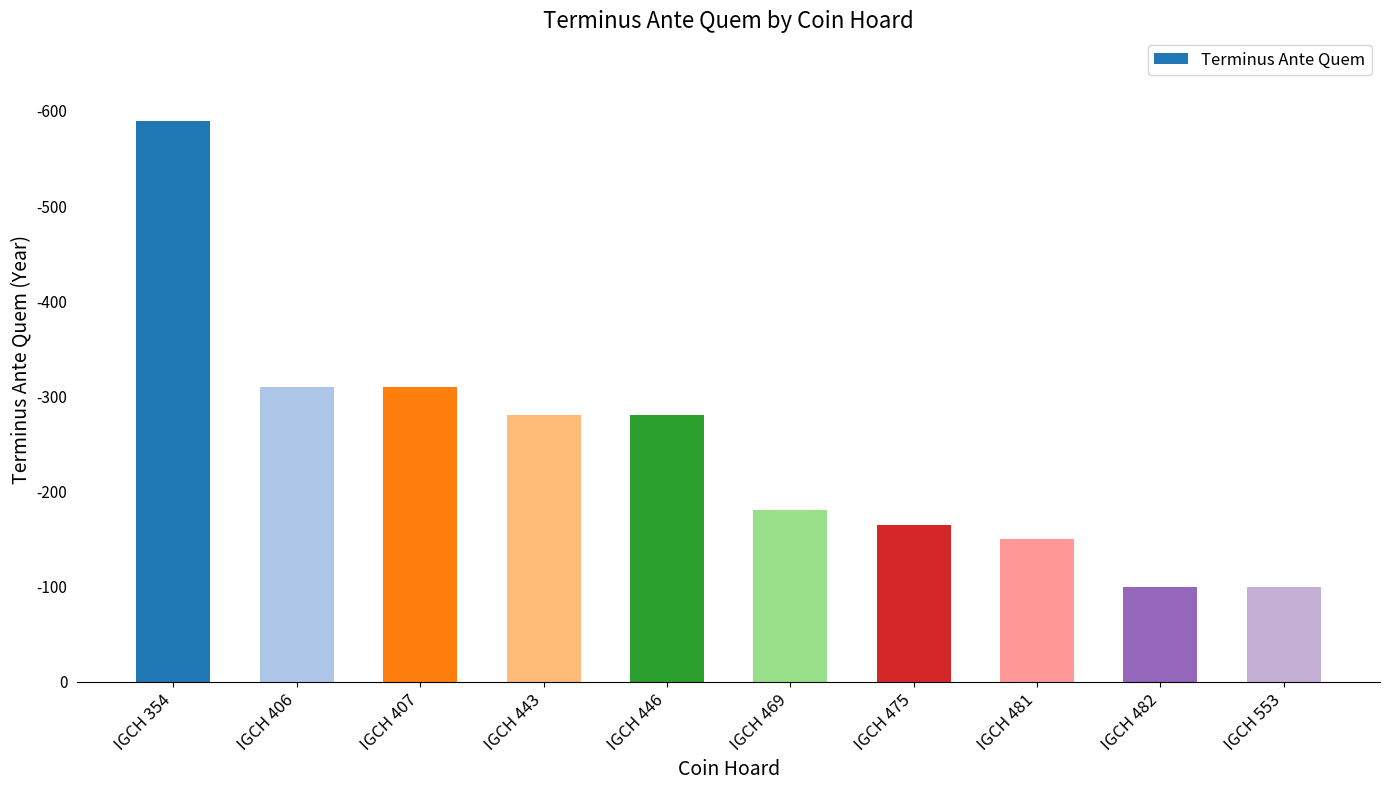

Are the bars horizontal?

No